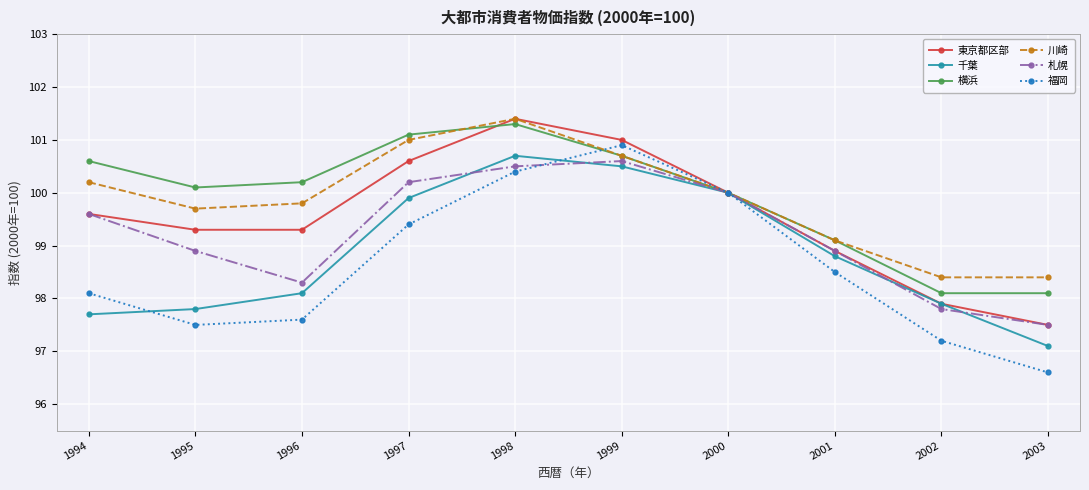

Count the number of categories in the chart.

10